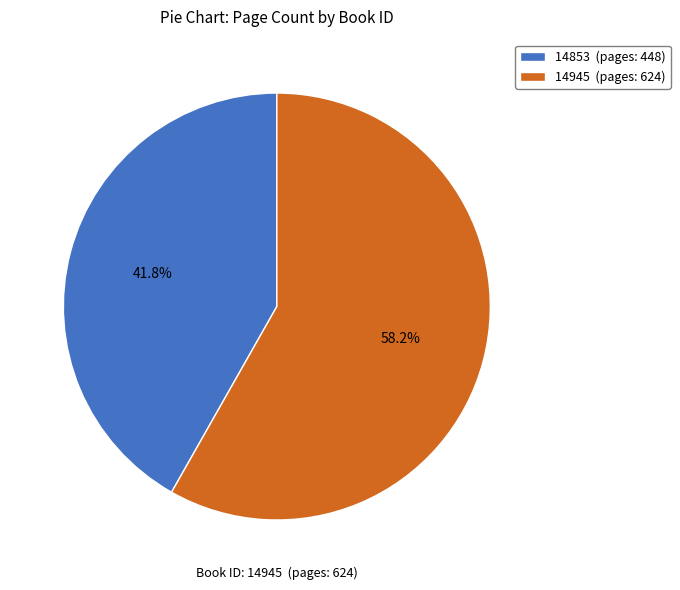

What is the smallest slice in the pie chart?

14853